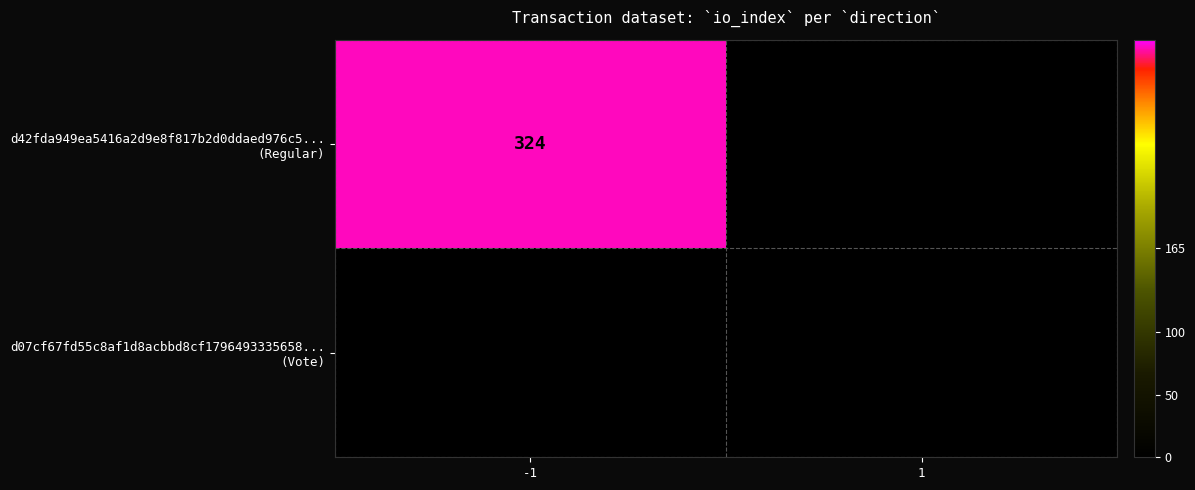

True or false: d07cf67fd55c8af1d8acbbd8cf1796493335658... (Vote) has a value of 1 at -1.

False